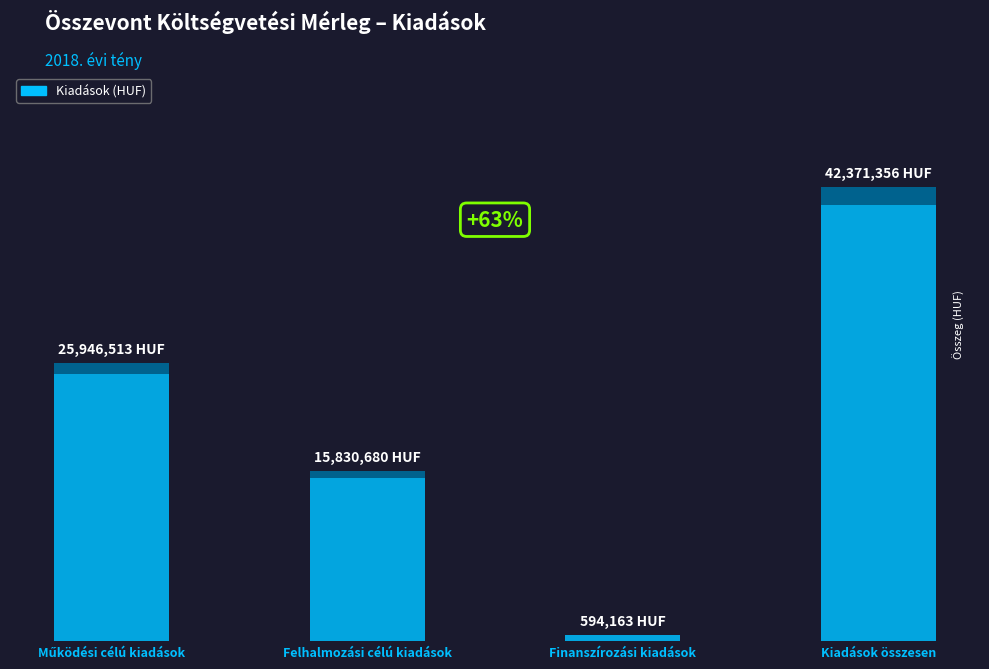

List the labels in order of value, smallest first.

Finanszírozási kiadások, Felhalmozási célú kiadások, Működési célú kiadások, Kiadások összesen